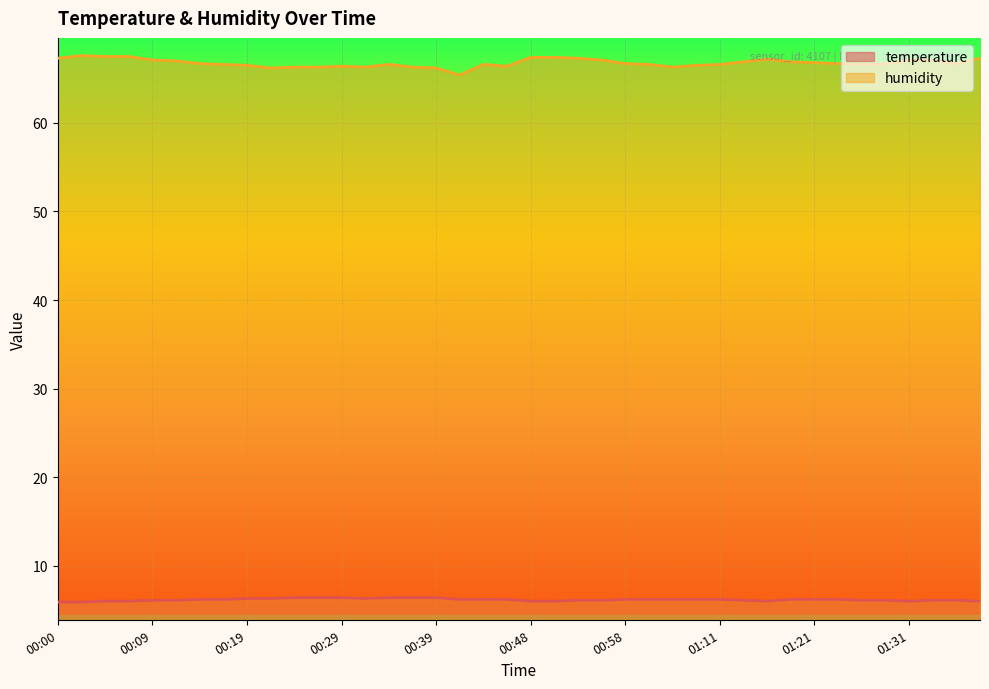

At which category is the sum across all series the highest?

00:02